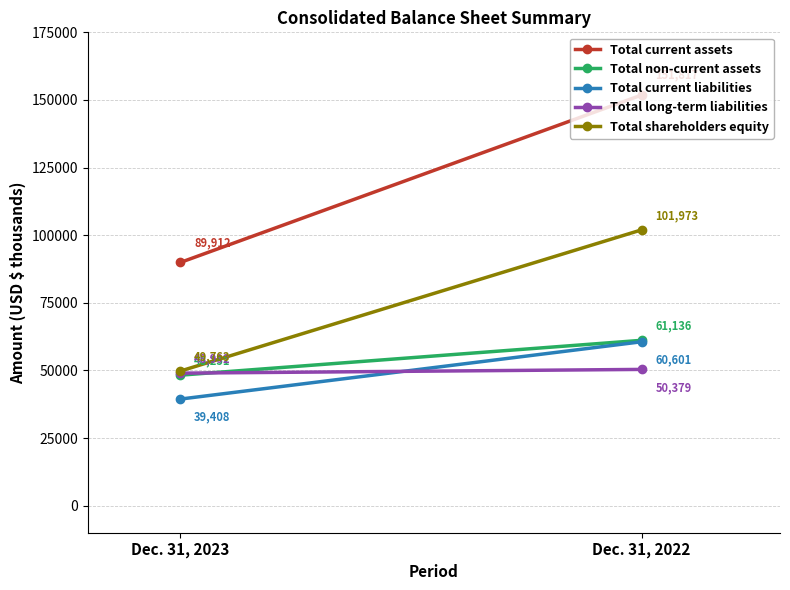

What is the total value across all series at Dec. 31, 2023?

276326